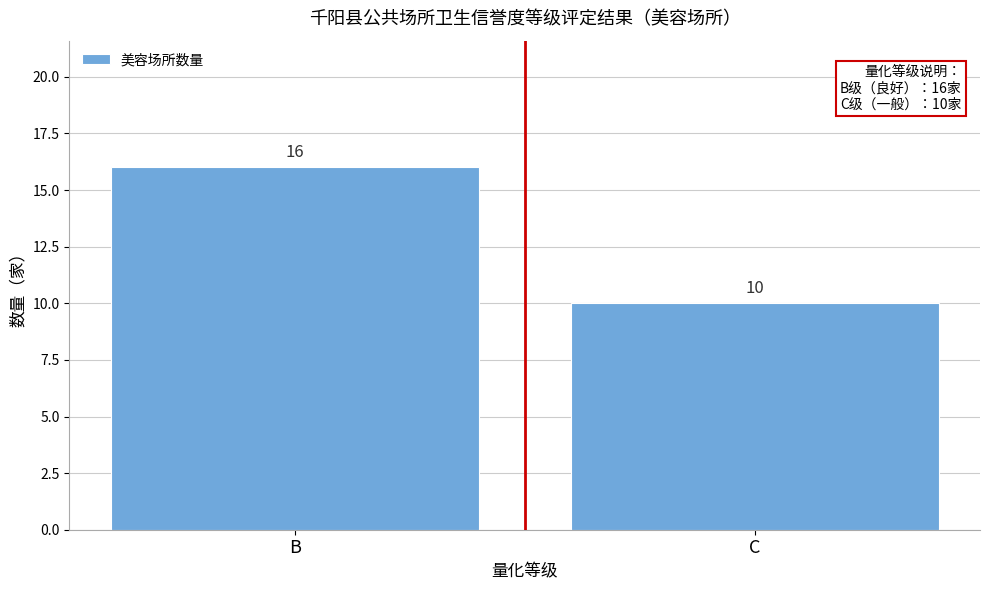

Reading left to right, what are all the values shown in this chart?

B=16	C=10